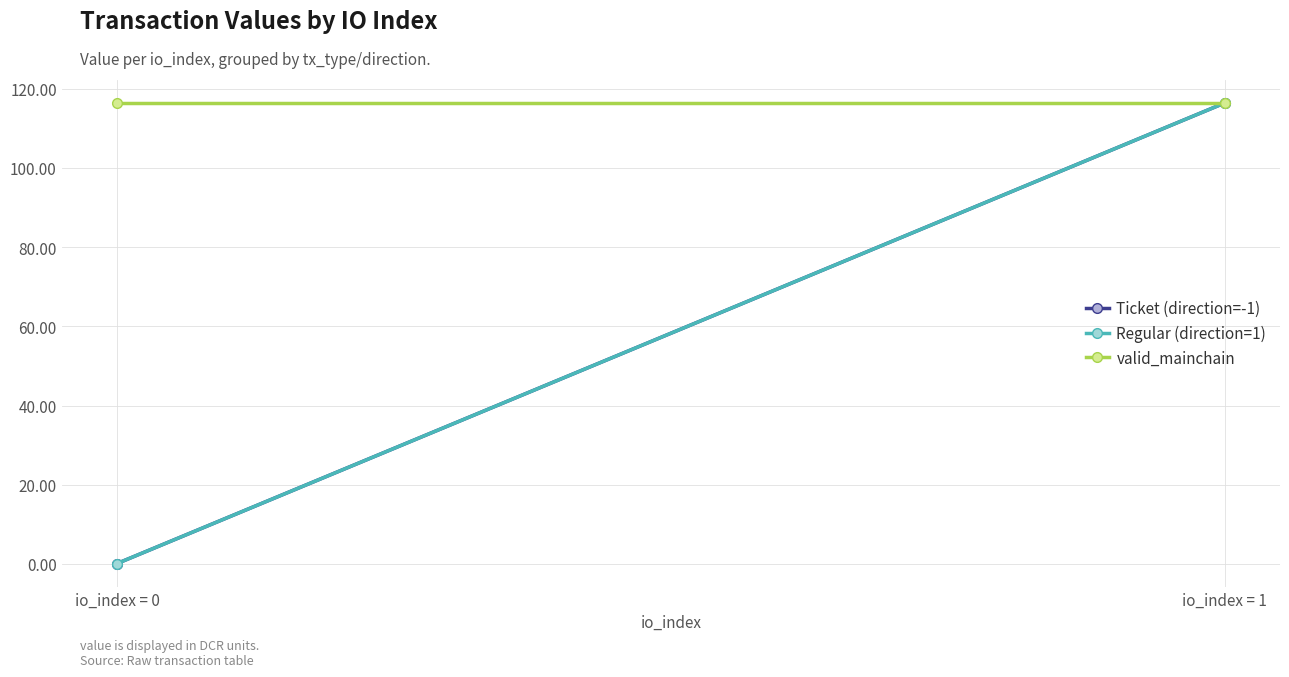

Which series has the widest spread of values?

Ticket (direction=-1)